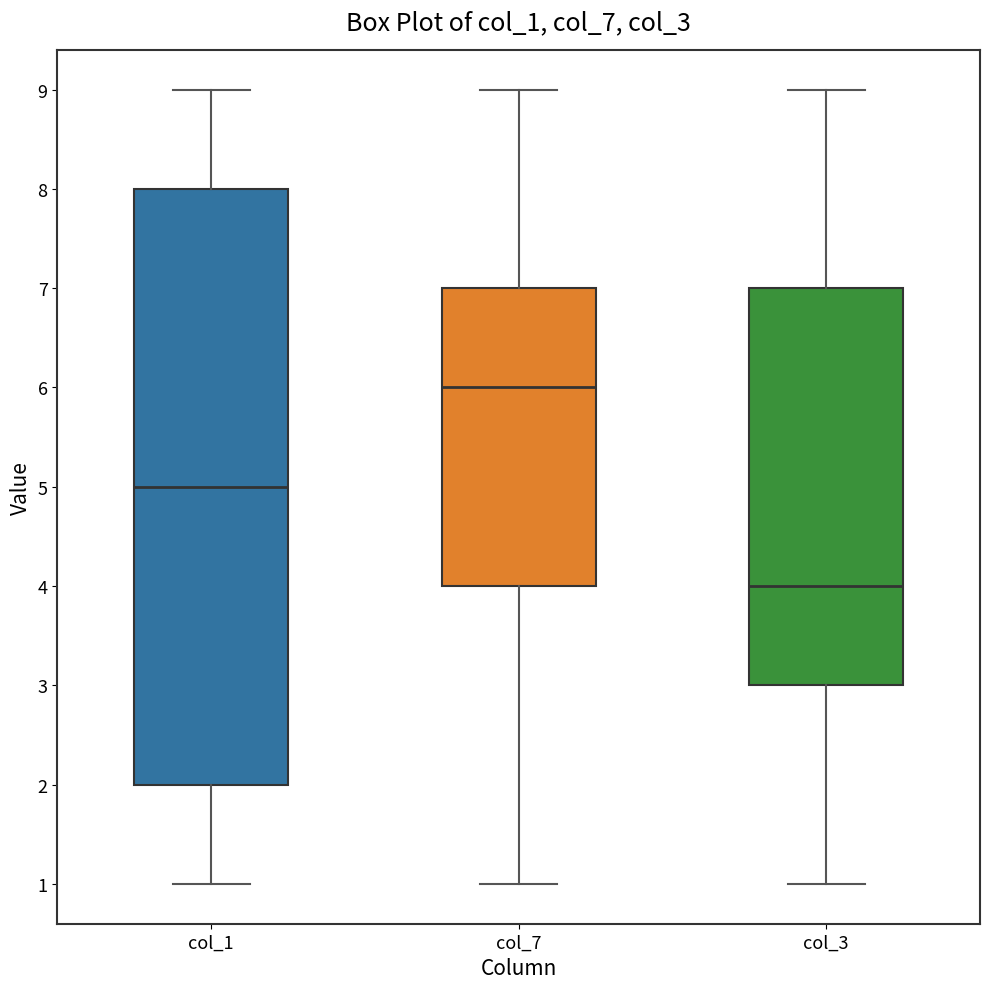

Which box has the lowest median line?

col_3